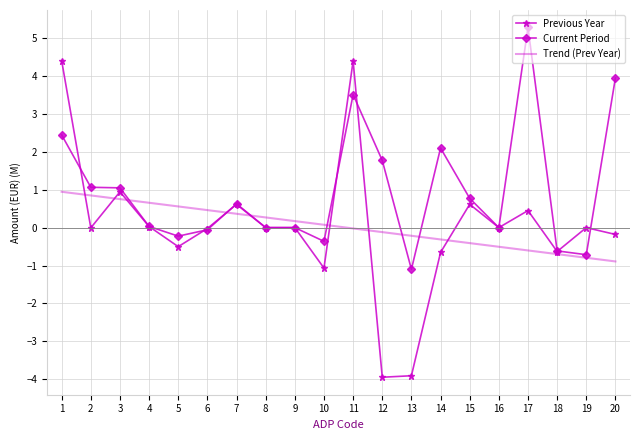

Which series changed the most between 9 and 12?

Previous Year